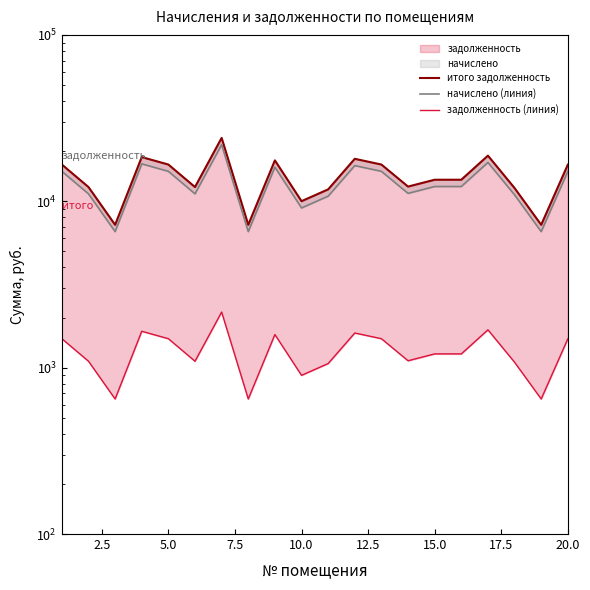

Which series has the largest total across all categories?

итого задолженность